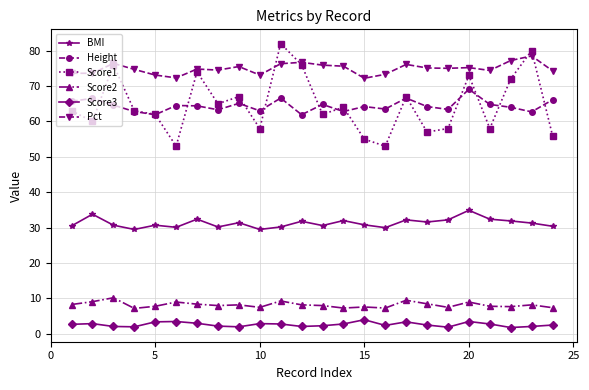

What is the maximum value shown in the chart?

82.0